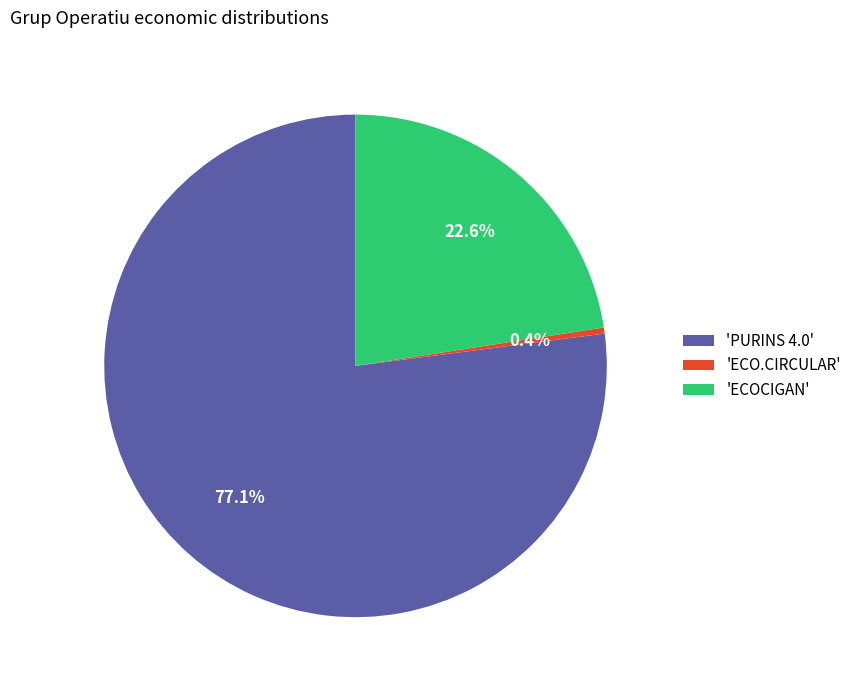

Is the sum of 'ECOCIGAN' and 'ECO.CIRCULAR' greater than half?

No